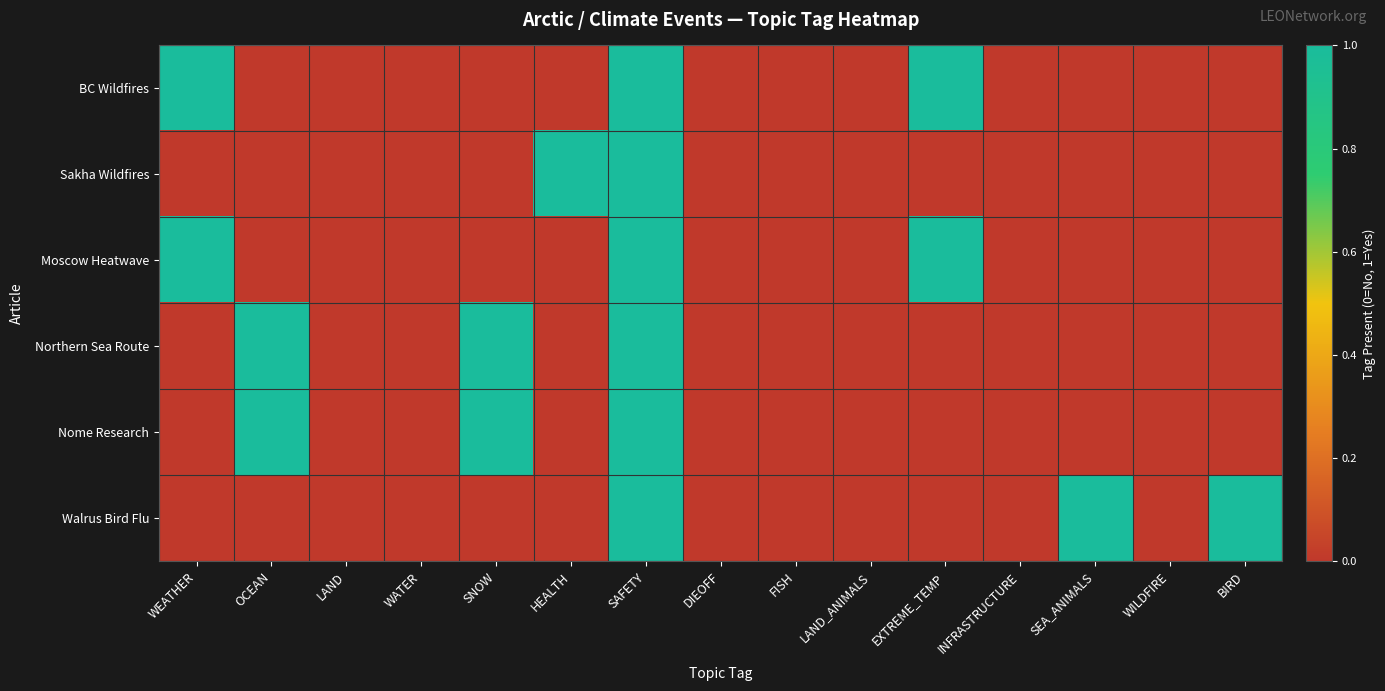

Which category has the highest value across all series?

WEATHER